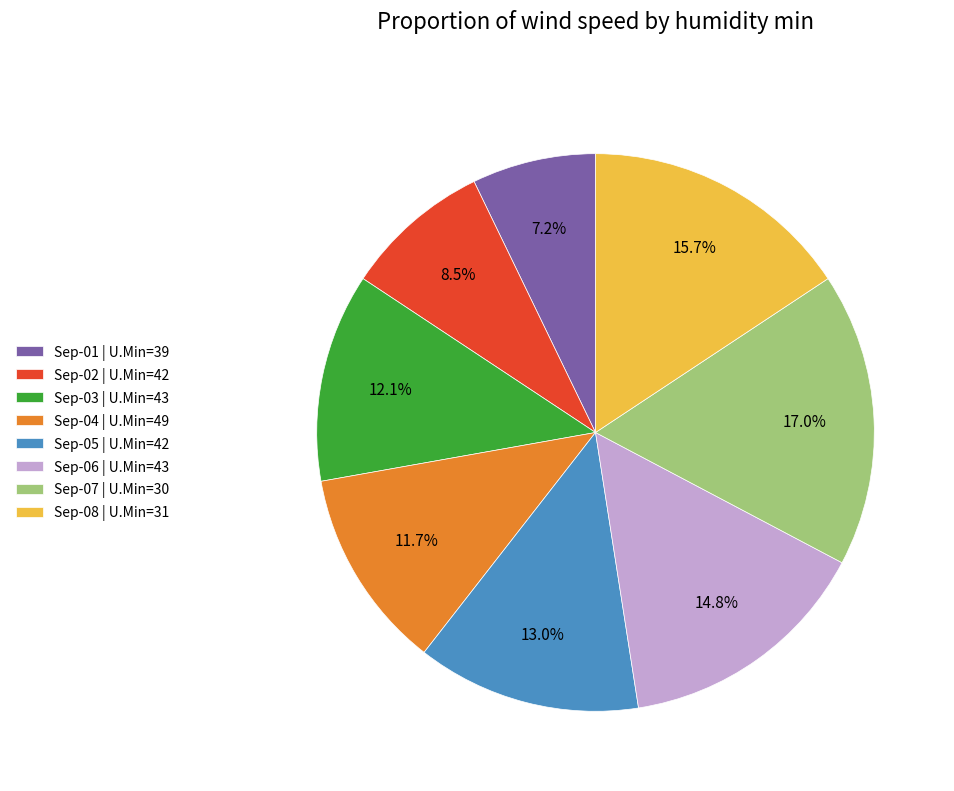

To the nearest percent, what is the average slice percentage?

12%